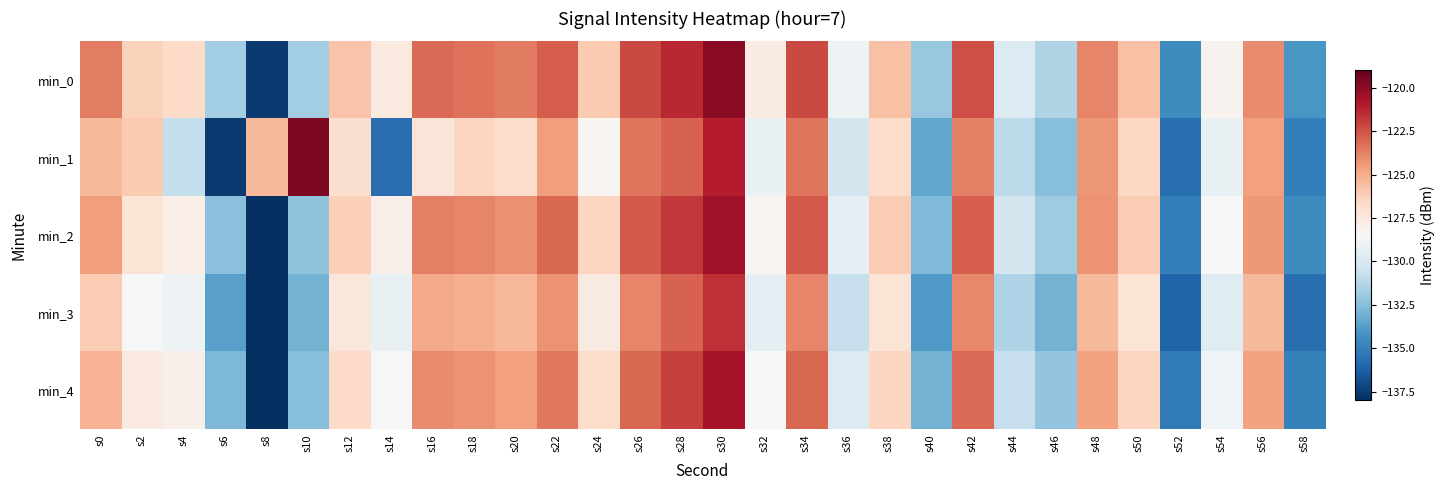

What is the total value across all series at s30?

-603.7